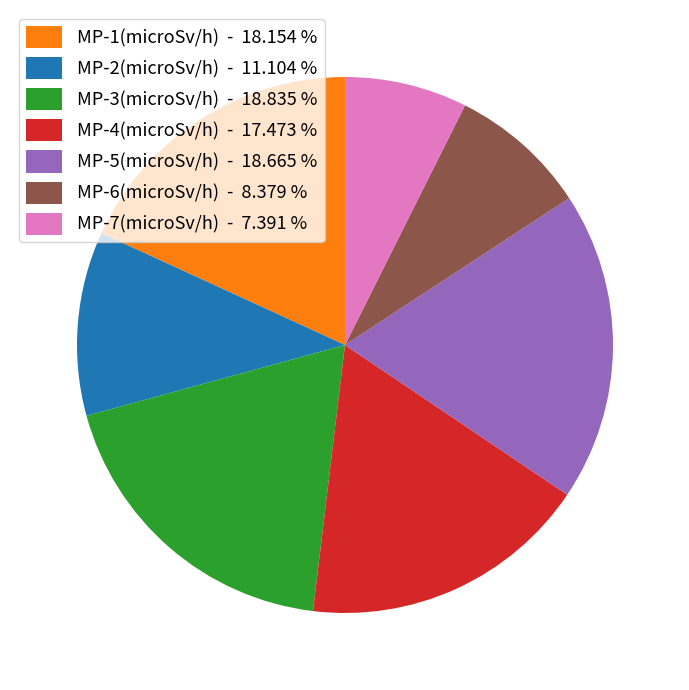

Is MP-4(microSv/h) the majority of the pie?

No